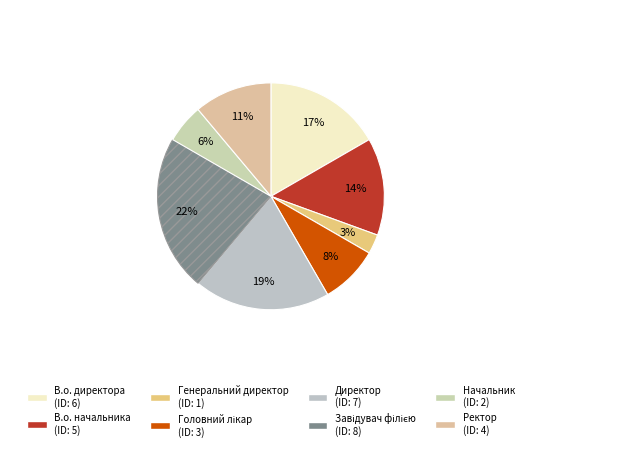

What is the smallest slice in the pie chart?

Генеральний директор